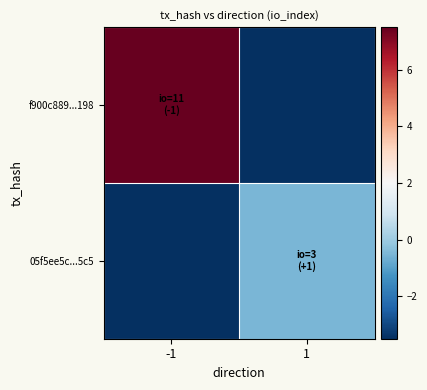

Reading left to right, list all the values displayed in this chart.

f900c889...198: -1=7.5	1=-3.5
05f5ee5c...5c5: -1=-3.5	1=-0.5